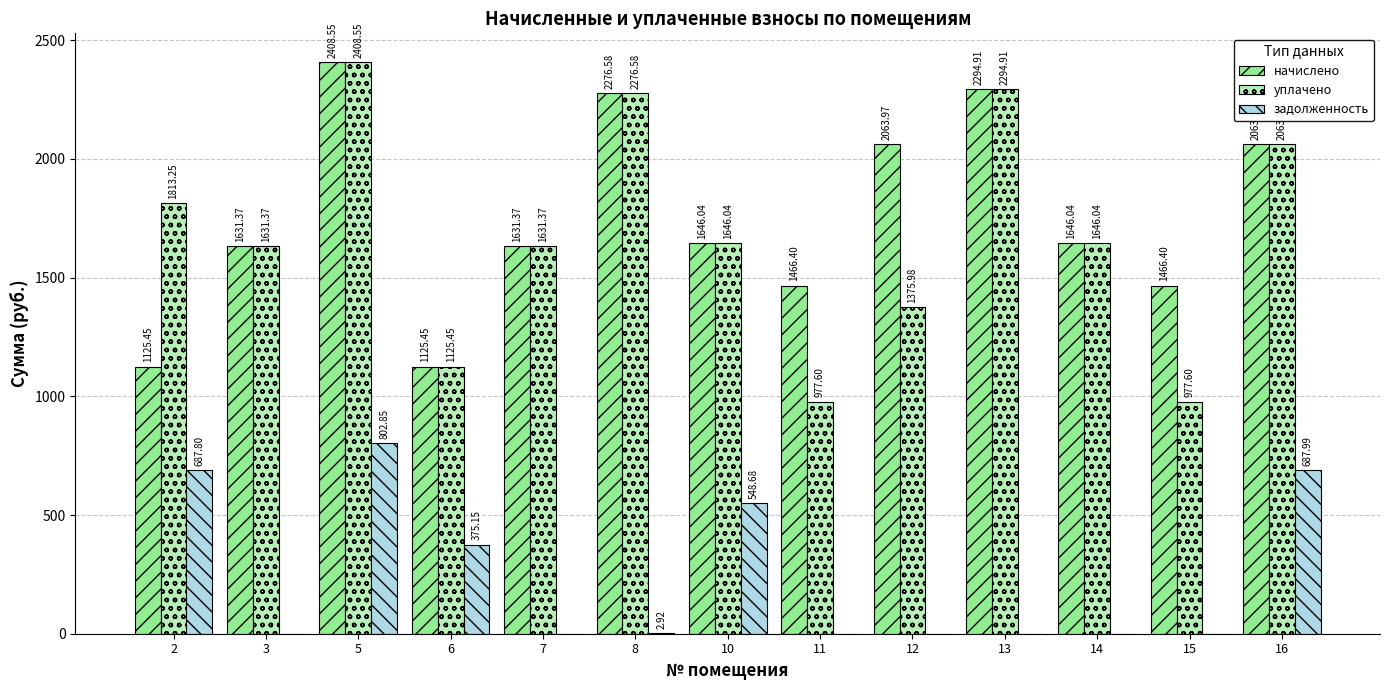

At which label does начислено first exceed 1646?

5